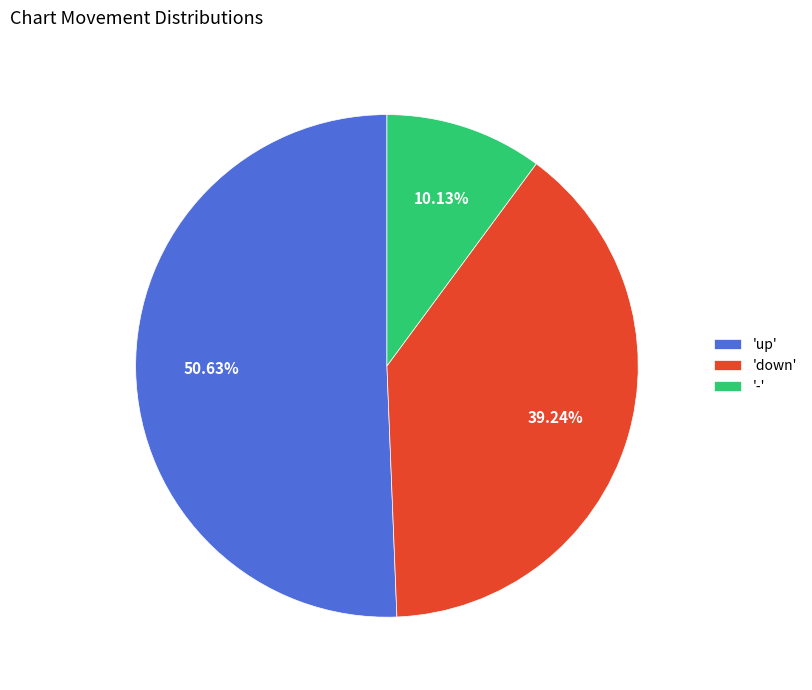

Which has a higher value, 'down' or '-'?

'down'